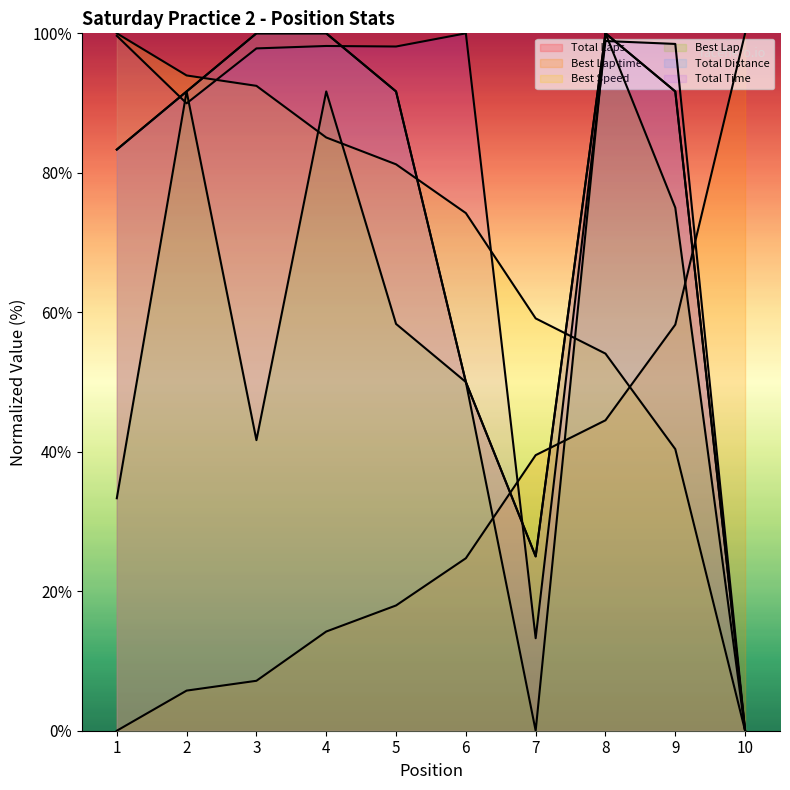

Which series has the largest range (max minus min)?

Total Laps